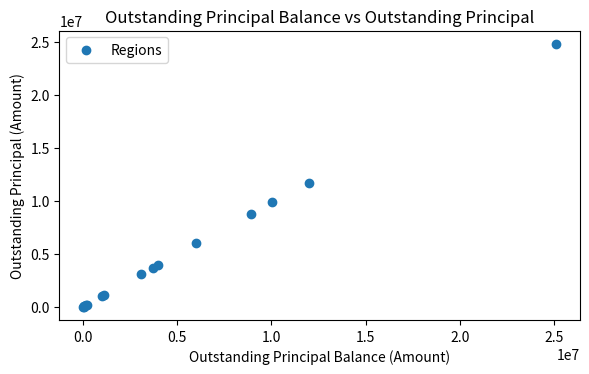

What Y value in the scatter plot is closest to 12429875?

11737073.1